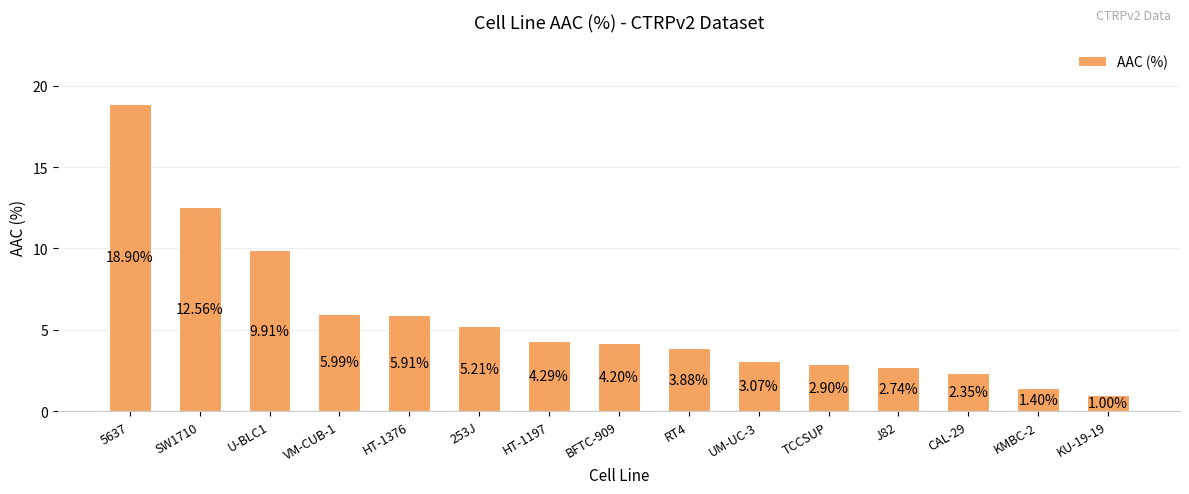

What is the label of the 9th bar from the right?

HT-1197